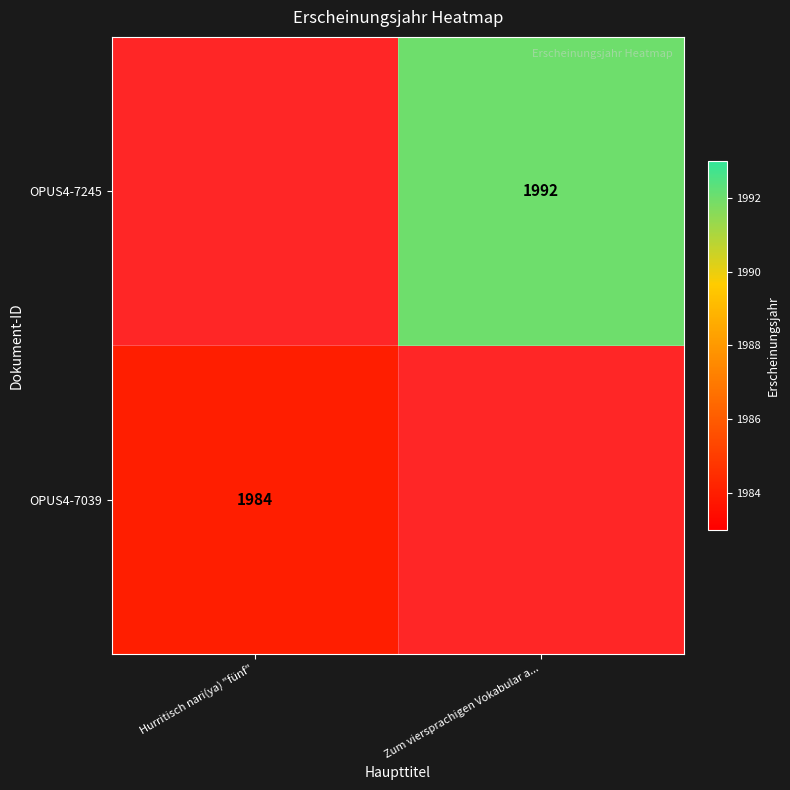

The value of OPUS4-7245 at Zum viersprachigen Vokabular a... is 1992. True or false?

True